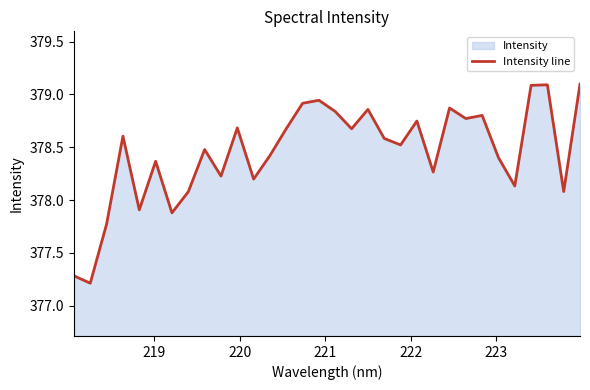

What is the minimum value shown in the chart?

377.2